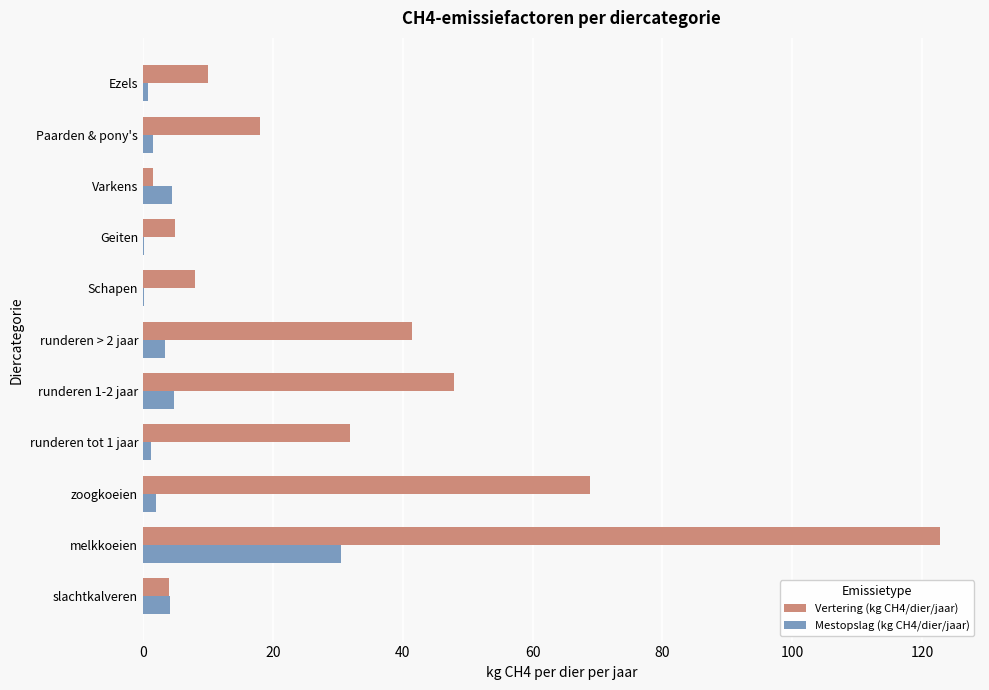

What is the sum of all Mestopslag (kg CH4/dier/jaar) values?

53.1